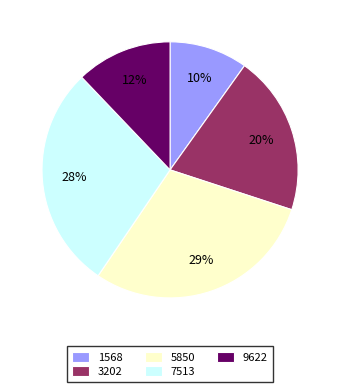

How many segments does this pie chart have?

5